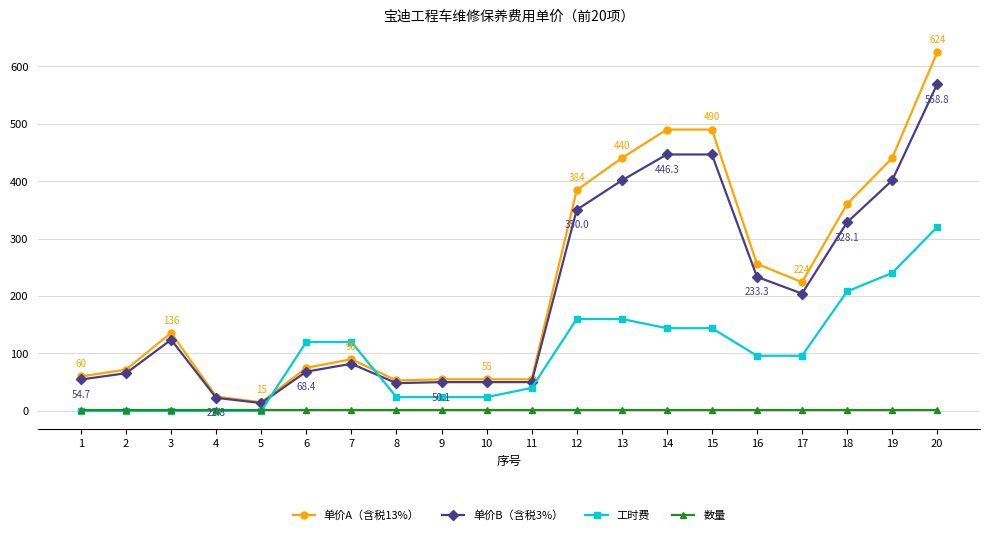

True or false: 单价B（含税3%） and 工时费 cross at least once.

True